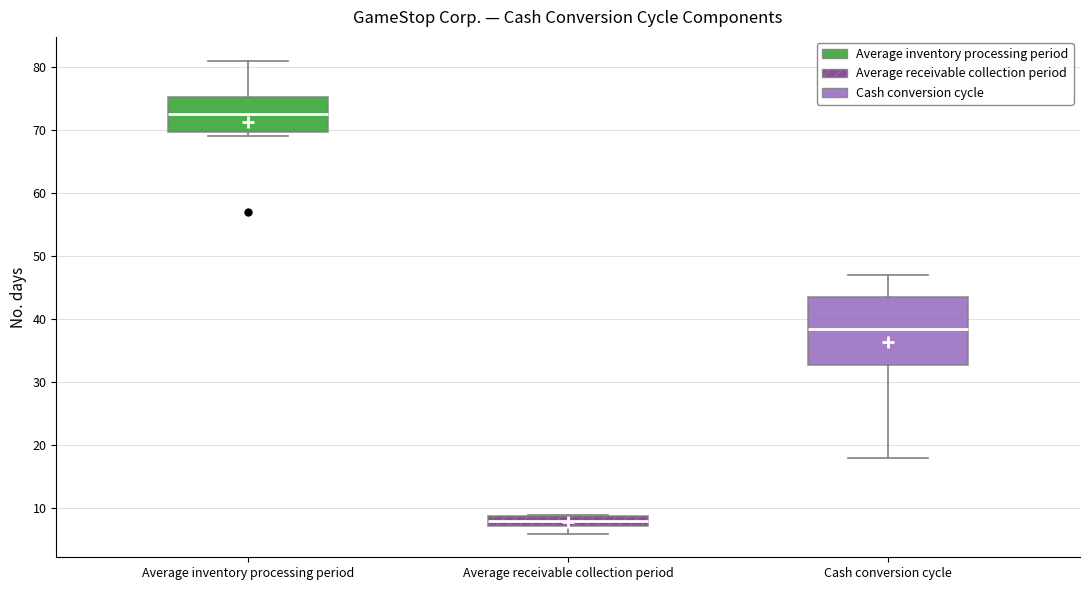

Which box is the tallest, from its lower edge to its upper edge?

Cash conversion cycle